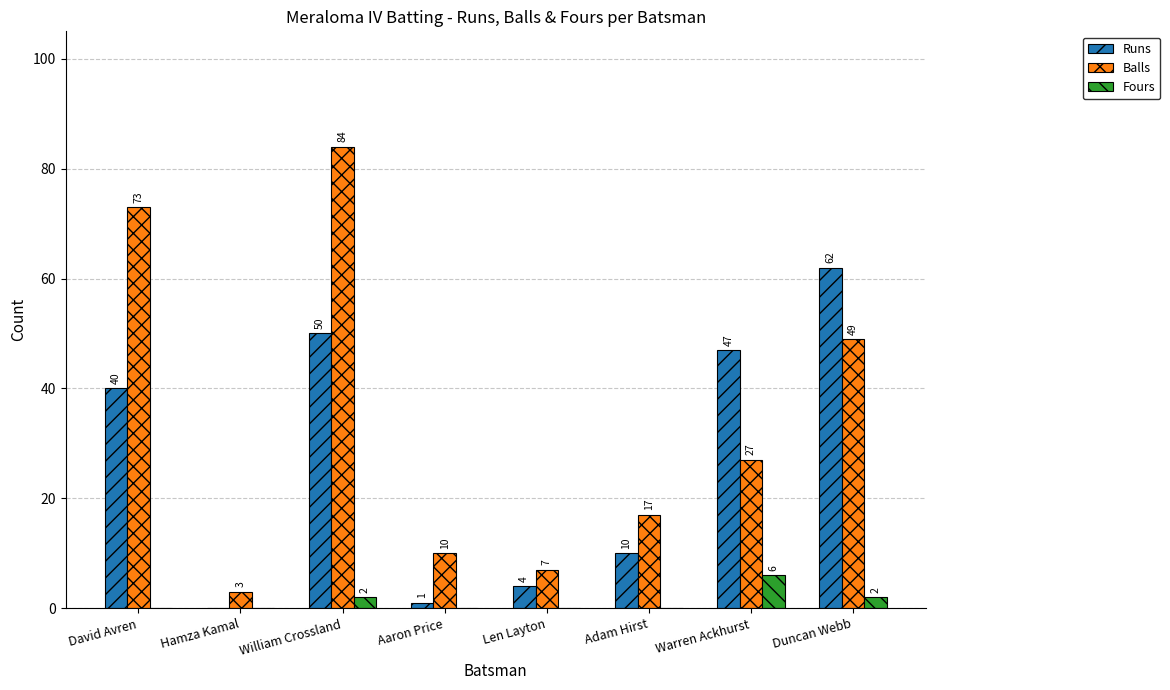

Is the value of Runs at Len Layton greater than the value of Balls at David Avren?

No